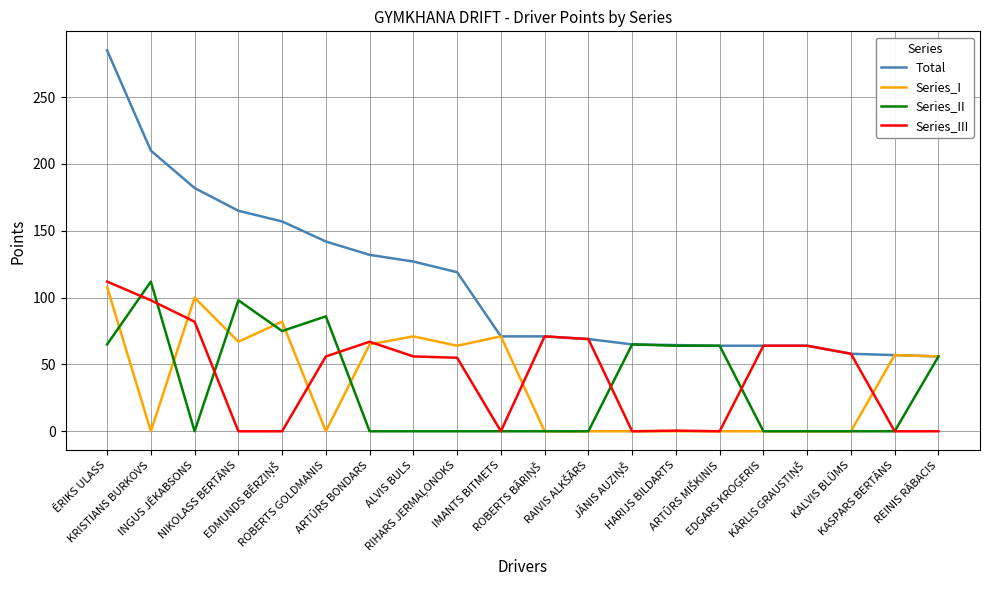

At which label is Series_I closest to 54?

REINIS RĀBACIS